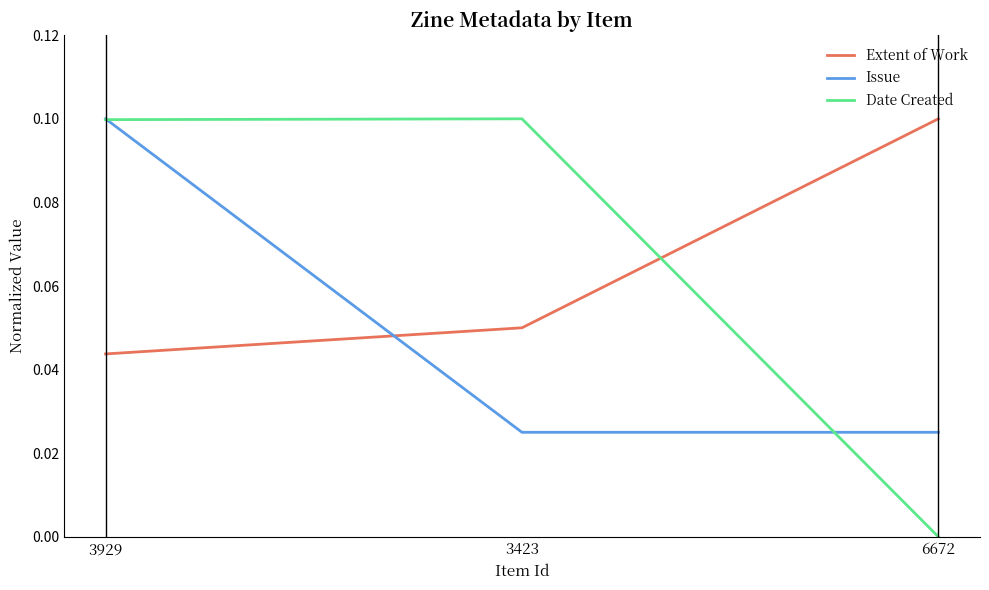

Is it true that Issue equals 0.1 at 3929?

True